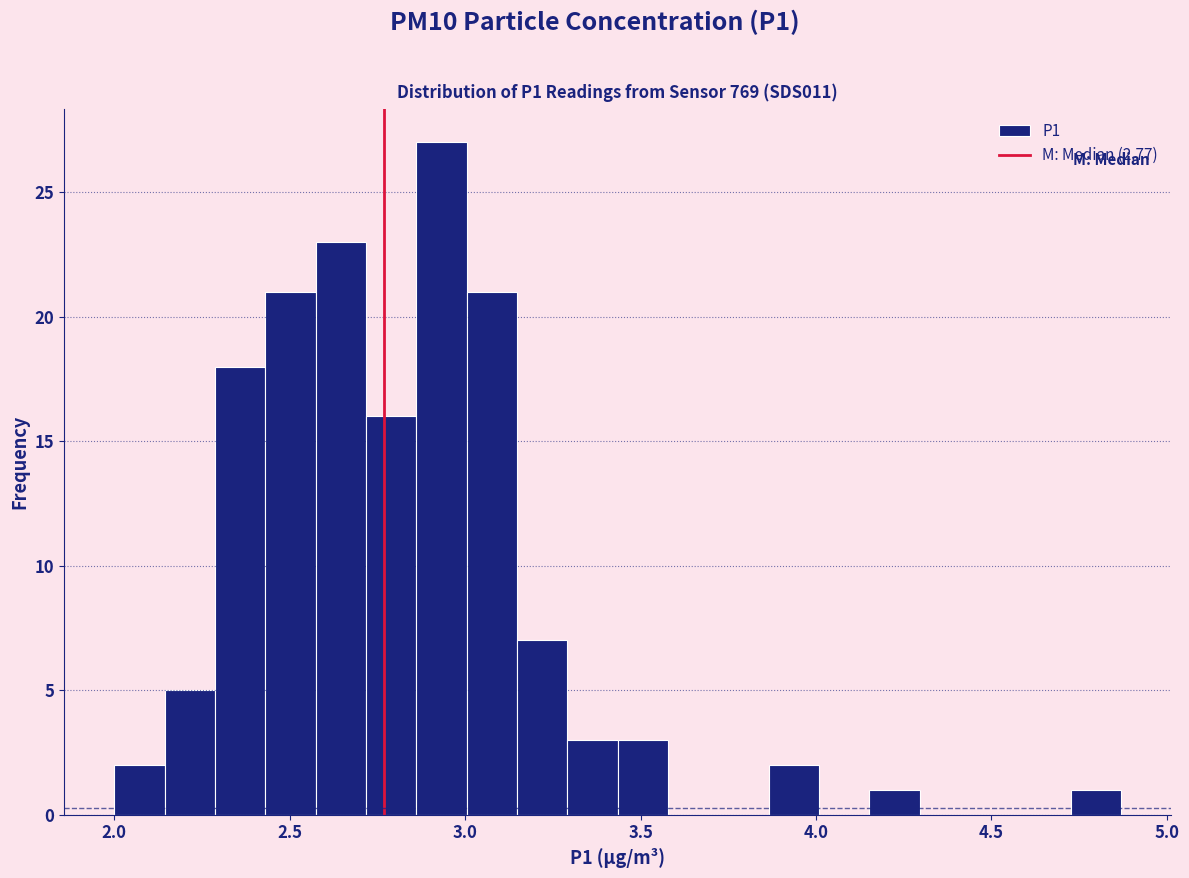

Around what value on the x-axis is the tallest bar? Give the approximate position of its centre, as read against the axis.

2.95